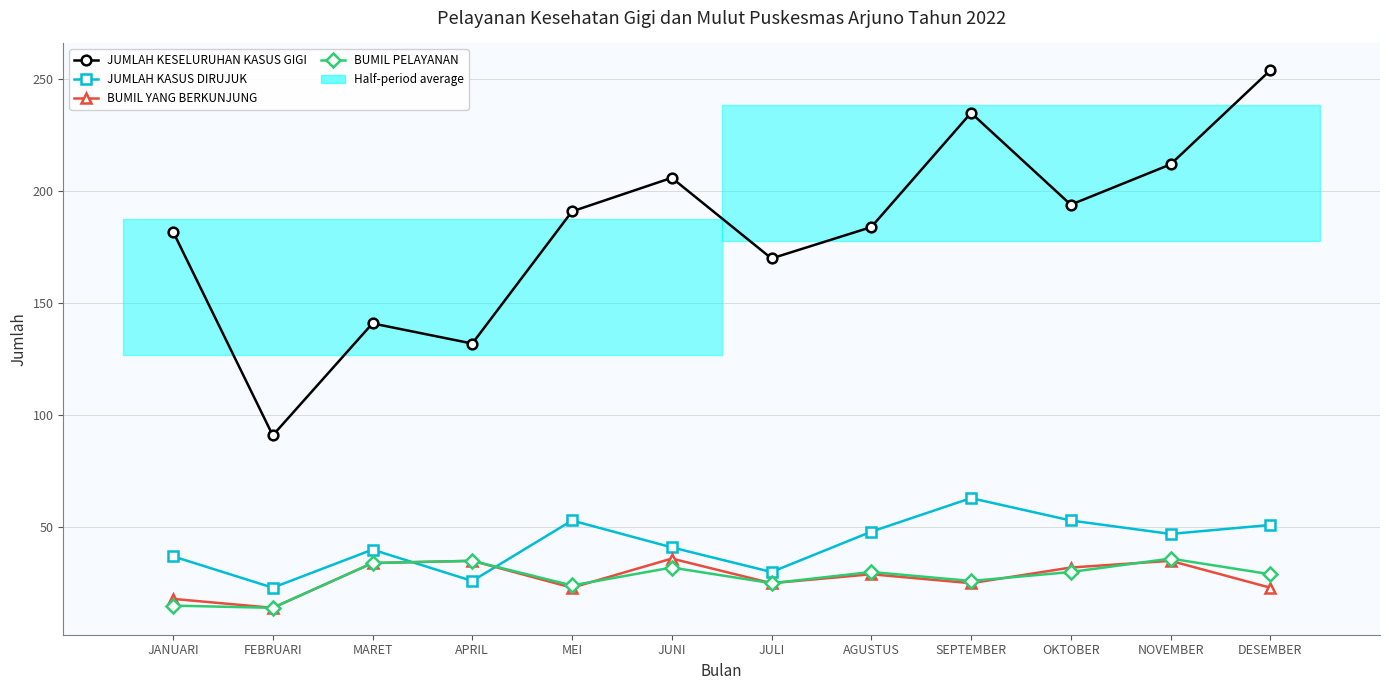

Rank the series at NOVEMBER from highest to lowest value.

JUMLAH KESELURUHAN KASUS GIGI, JUMLAH KASUS DIRUJUK, BUMIL PELAYANAN, BUMIL YANG BERKUNJUNG